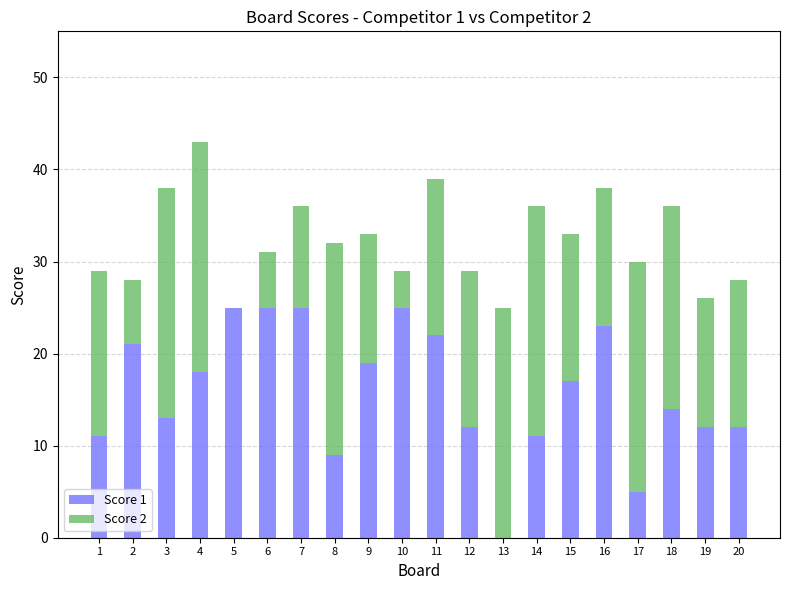

What is the sum of the Score 1 values at 8 and 3?

22